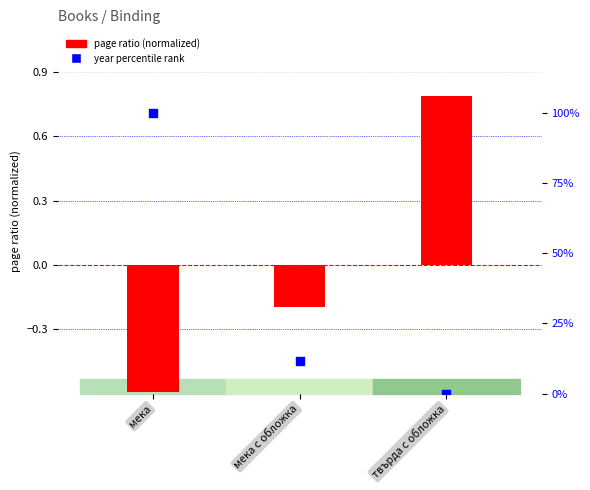

Which series contains the lowest Y value?

page ratio (normalized)